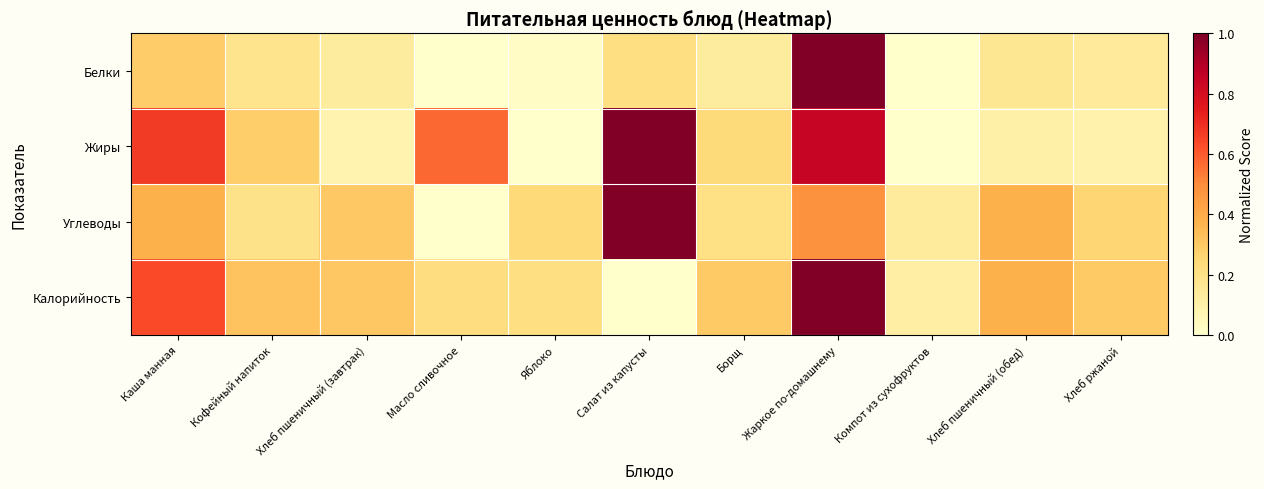

At how many categories does at least one series exceed 0?

11